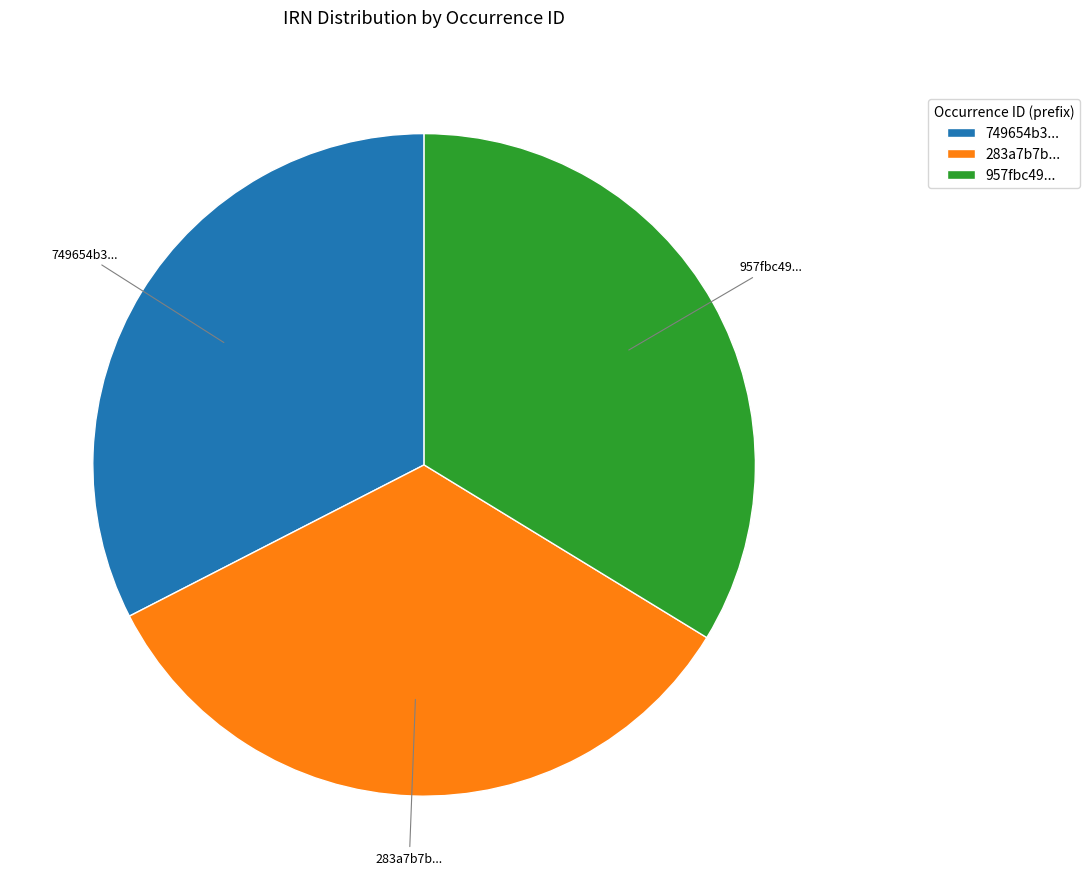

The 283a7b7b... slice represents 34% of the pie. True or false?

True